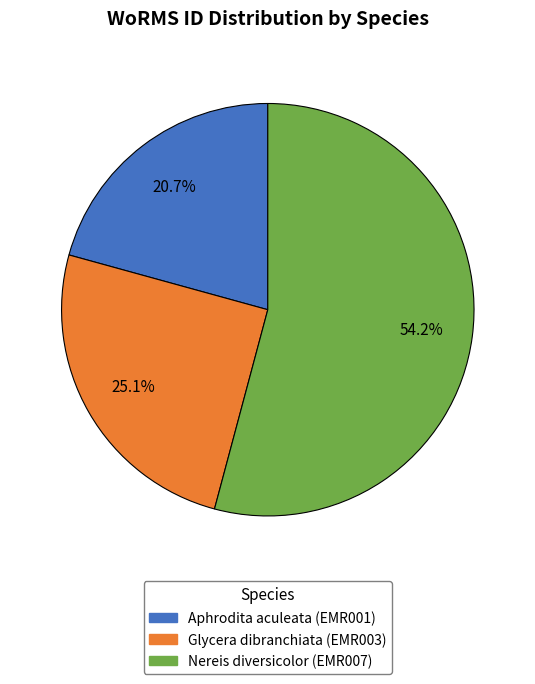

Which has a higher value, Glycera dibranchiata (EMR003) or Aphrodita aculeata (EMR001)?

Glycera dibranchiata (EMR003)